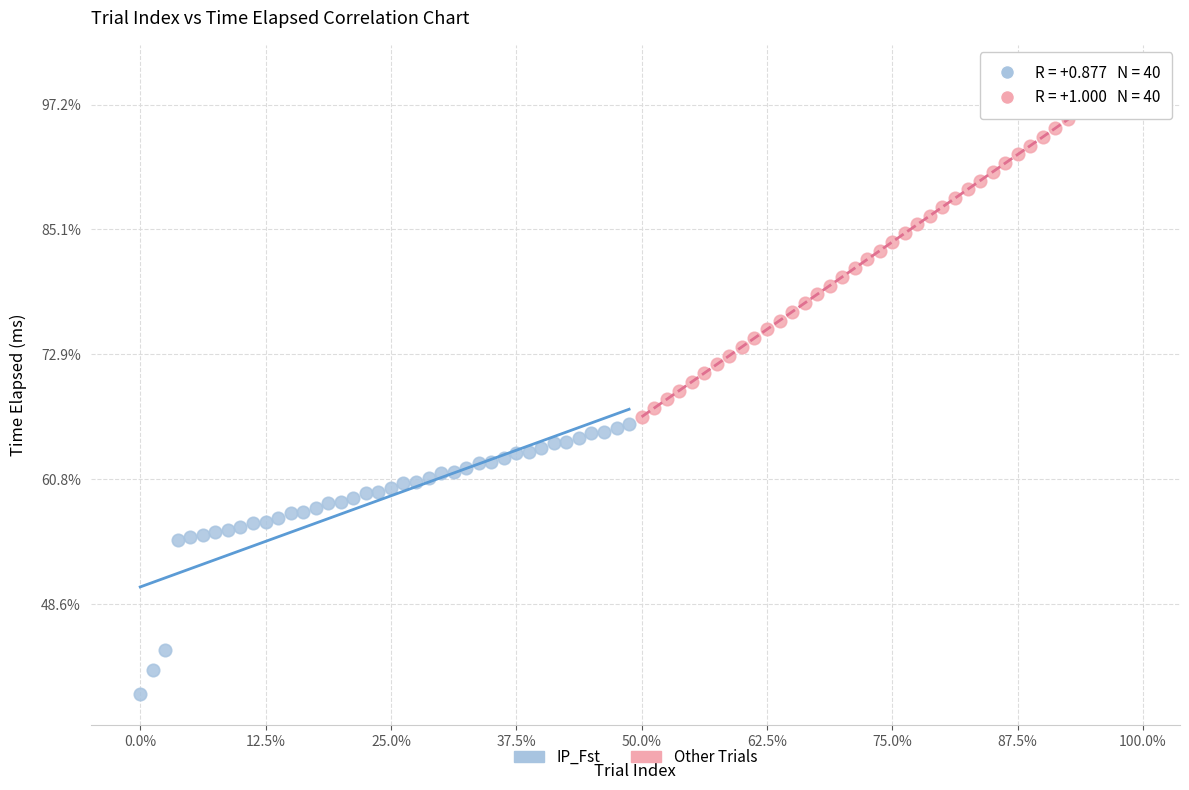

Which series reaches the maximum Y coordinate?

Other Trials